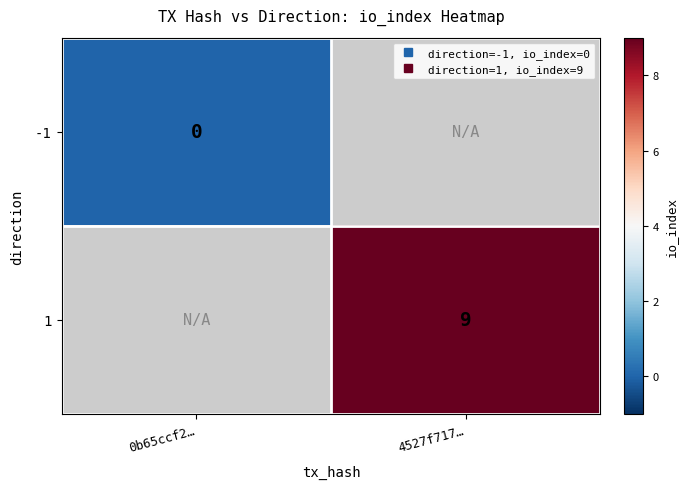

How many series are shown in this chart?

2